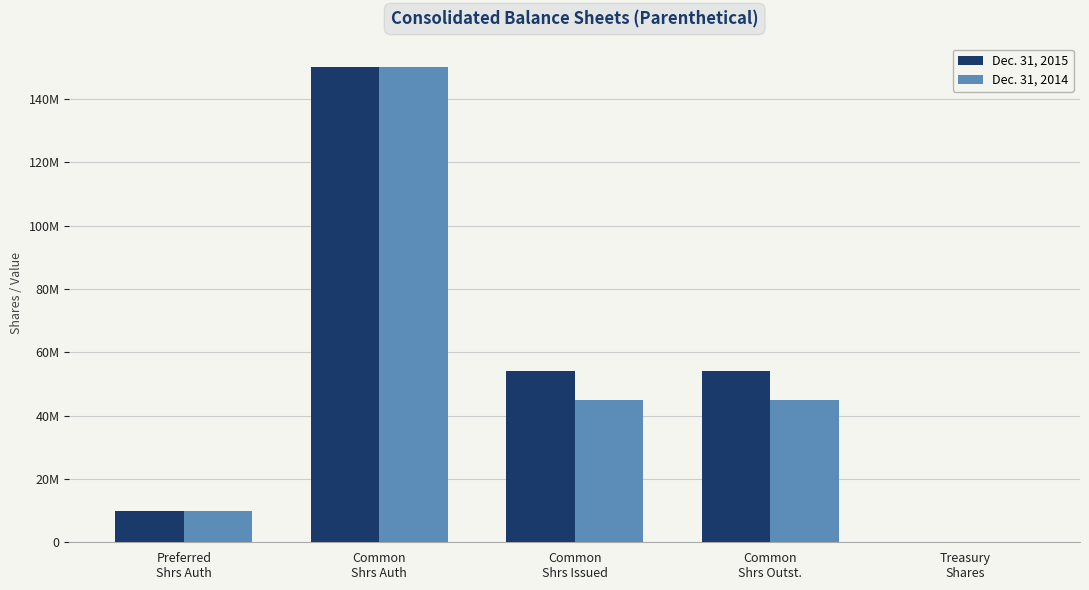

Are the bars horizontal?

No